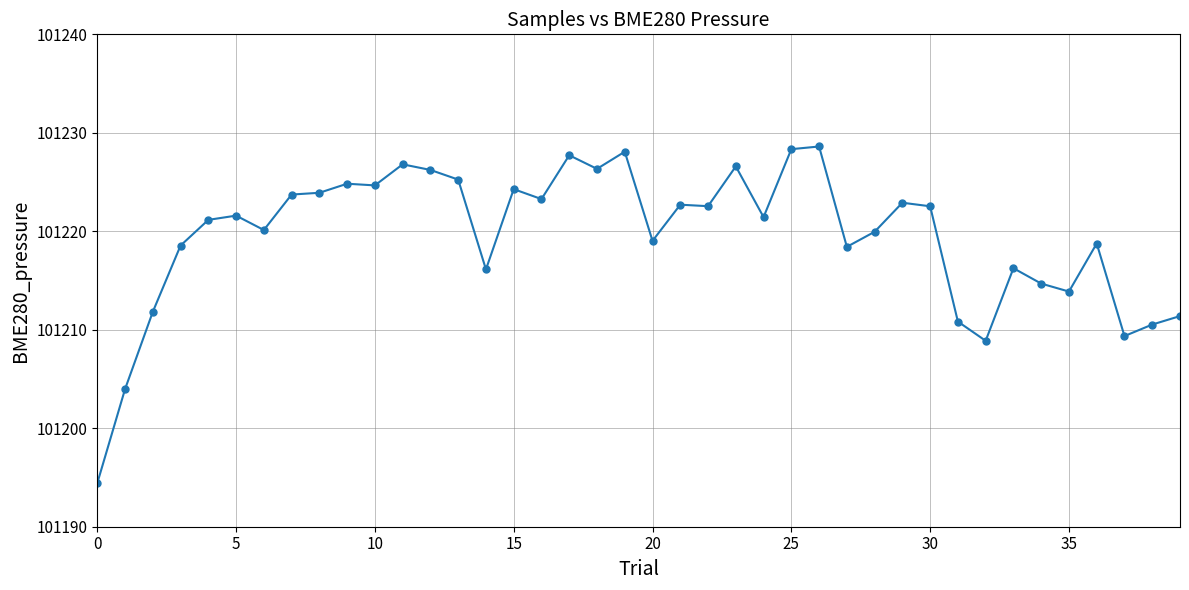

What is the greatest value displayed?

101228.6